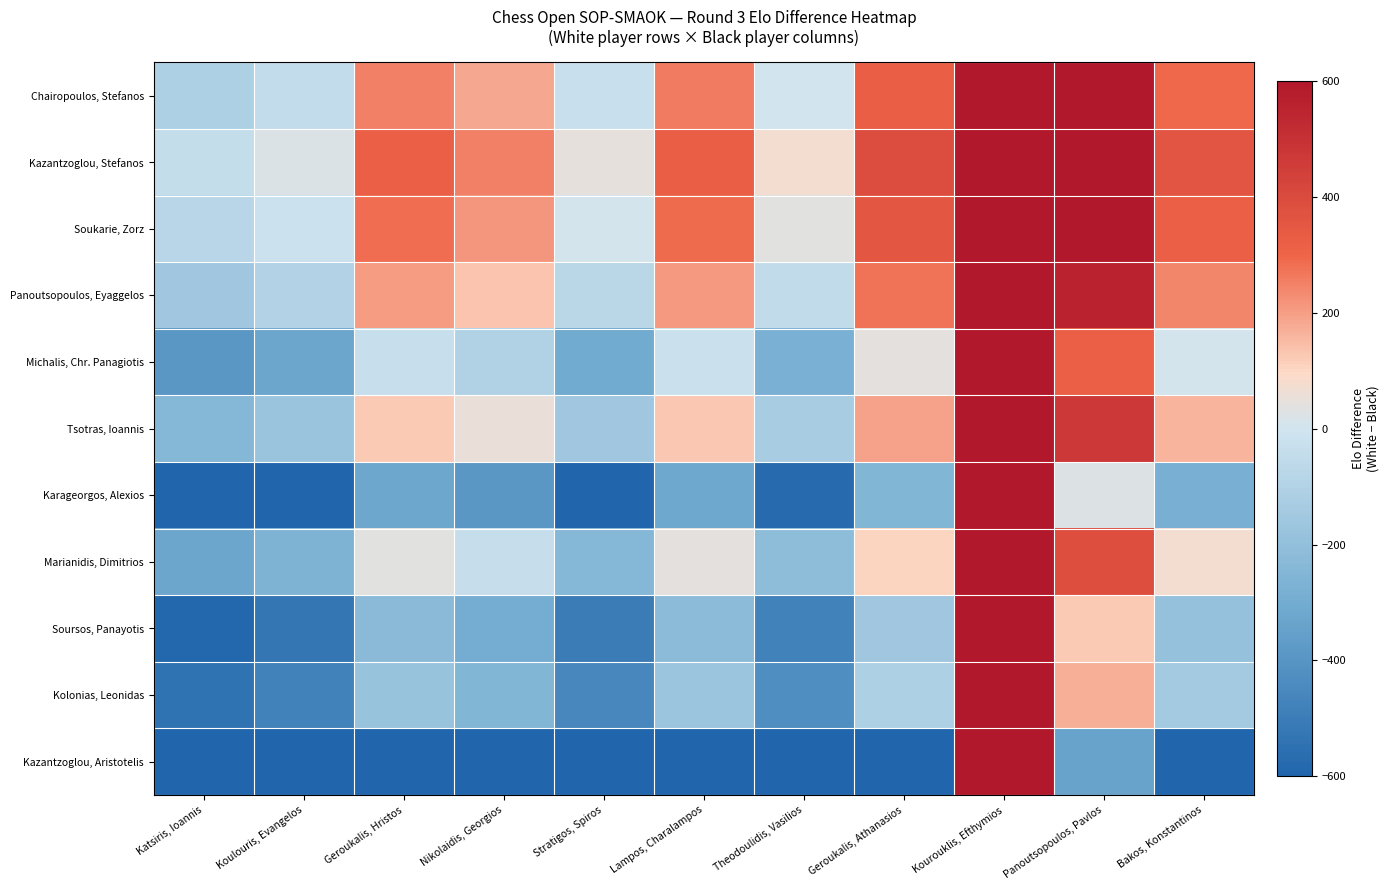

Reading right to left, transcribe all the data shown in this chart.

Chairopoulos, Stefanos: Bakos, Konstantinos=291	Panoutsopoulos, Pavlos=604	Kourouklis, Efthymios=1810	Geroukalis, Athanasios=325	Theodoulidis, Vasilios=3	Lampos, Charalampos=260	Stratigos, Spiros=-24	Nikolaidis, Georgios=184	Geroukalis, Hristos=253	Koulouris, Evangelos=-45	Katsiris, Ioannis=-109
Kazantzoglou, Stefanos: Bakos, Konstantinos=359	Panoutsopoulos, Pavlos=672	Kourouklis, Efthymios=1878	Geroukalis, Athanasios=393	Theodoulidis, Vasilios=71	Lampos, Charalampos=328	Stratigos, Spiros=44	Nikolaidis, Georgios=252	Geroukalis, Hristos=321	Koulouris, Evangelos=23	Katsiris, Ioannis=-41
Soukarie, Zorz: Bakos, Konstantinos=321	Panoutsopoulos, Pavlos=634	Kourouklis, Efthymios=1840	Geroukalis, Athanasios=355	Theodoulidis, Vasilios=33	Lampos, Charalampos=290	Stratigos, Spiros=6	Nikolaidis, Georgios=214	Geroukalis, Hristos=283	Koulouris, Evangelos=-15	Katsiris, Ioannis=-79
Panoutsopoulos, Eyaggelos: Bakos, Konstantinos=241	Panoutsopoulos, Pavlos=554	Kourouklis, Efthymios=1760	Geroukalis, Athanasios=275	Theodoulidis, Vasilios=-47	Lampos, Charalampos=210	Stratigos, Spiros=-74	Nikolaidis, Georgios=134	Geroukalis, Hristos=203	Koulouris, Evangelos=-95	Katsiris, Ioannis=-159
Michalis, Chr. Panagiotis: Bakos, Konstantinos=8	Panoutsopoulos, Pavlos=321	Kourouklis, Efthymios=1527	Geroukalis, Athanasios=42	Theodoulidis, Vasilios=-280	Lampos, Charalampos=-23	Stratigos, Spiros=-307	Nikolaidis, Georgios=-99	Geroukalis, Hristos=-30	Koulouris, Evangelos=-328	Katsiris, Ioannis=-392
Tsotras, Ioannis: Bakos, Konstantinos=160	Panoutsopoulos, Pavlos=473	Kourouklis, Efthymios=1679	Geroukalis, Athanasios=194	Theodoulidis, Vasilios=-128	Lampos, Charalampos=129	Stratigos, Spiros=-155	Nikolaidis, Georgios=53	Geroukalis, Hristos=122	Koulouris, Evangelos=-176	Katsiris, Ioannis=-240
Karageorgos, Alexios: Bakos, Konstantinos=-285	Panoutsopoulos, Pavlos=28	Kourouklis, Efthymios=1234	Geroukalis, Athanasios=-251	Theodoulidis, Vasilios=-573	Lampos, Charalampos=-316	Stratigos, Spiros=-600	Nikolaidis, Georgios=-392	Geroukalis, Hristos=-323	Koulouris, Evangelos=-621	Katsiris, Ioannis=-685
Marianidis, Dimitrios: Bakos, Konstantinos=73	Panoutsopoulos, Pavlos=386	Kourouklis, Efthymios=1592	Geroukalis, Athanasios=107	Theodoulidis, Vasilios=-215	Lampos, Charalampos=42	Stratigos, Spiros=-242	Nikolaidis, Georgios=-34	Geroukalis, Hristos=35	Koulouris, Evangelos=-263	Katsiris, Ioannis=-327
Soursos, Panayotis: Bakos, Konstantinos=-190	Panoutsopoulos, Pavlos=123	Kourouklis, Efthymios=1329	Geroukalis, Athanasios=-156	Theodoulidis, Vasilios=-478	Lampos, Charalampos=-221	Stratigos, Spiros=-505	Nikolaidis, Georgios=-297	Geroukalis, Hristos=-228	Koulouris, Evangelos=-526	Katsiris, Ioannis=-590
Kolonias, Leonidas: Bakos, Konstantinos=-142	Panoutsopoulos, Pavlos=171	Kourouklis, Efthymios=1377	Geroukalis, Athanasios=-108	Theodoulidis, Vasilios=-430	Lampos, Charalampos=-173	Stratigos, Spiros=-457	Nikolaidis, Georgios=-249	Geroukalis, Hristos=-180	Koulouris, Evangelos=-478	Katsiris, Ioannis=-542
Kazantzoglou, Aristotelis: Bakos, Konstantinos=-653	Panoutsopoulos, Pavlos=-340	Kourouklis, Efthymios=866	Geroukalis, Athanasios=-619	Theodoulidis, Vasilios=-941	Lampos, Charalampos=-684	Stratigos, Spiros=-968	Nikolaidis, Georgios=-760	Geroukalis, Hristos=-691	Koulouris, Evangelos=-989	Katsiris, Ioannis=-1053